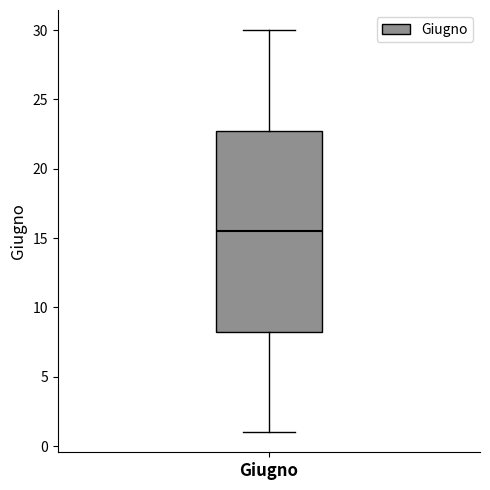

Where does the median line of the box for Giugno sit on the y-axis? The values are not printed on the chart, so give them approximately, as read against the axis.

15.5